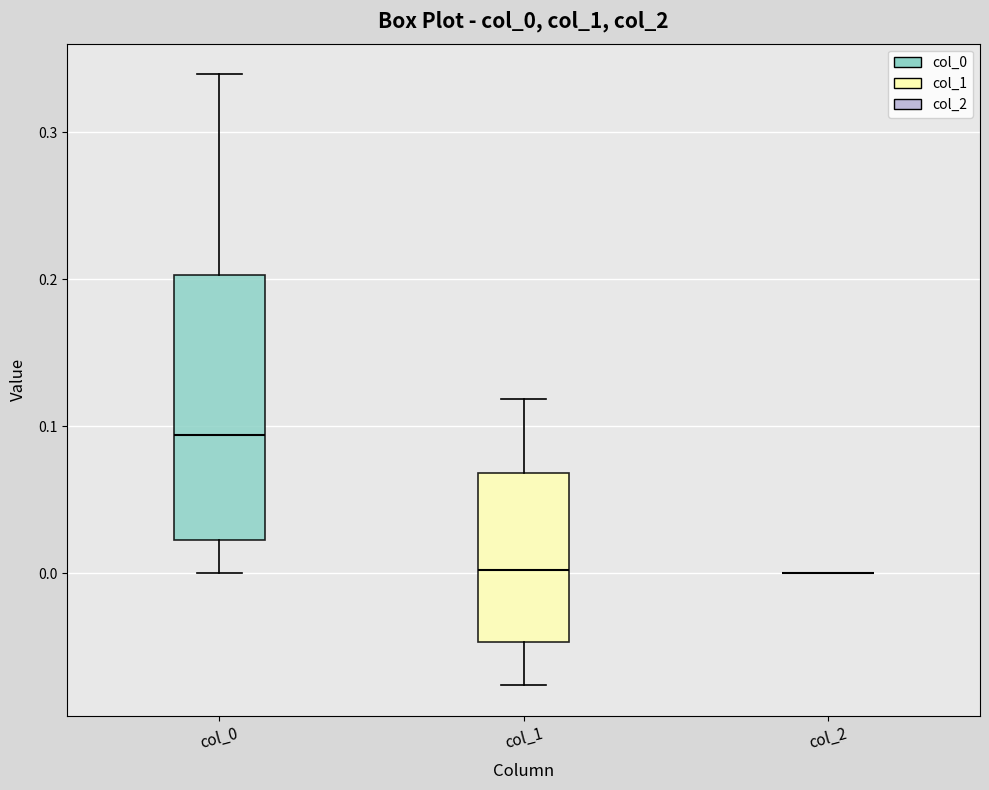

Reading left to right, read every box against the y-axis: the position of its median line, the range the box covers, and the ends of its whiskers. The values are not printed on the chart, so give them approximately, as read against the axis.

col_0: median 0.09, box 0.02 to 0.20, whiskers 0.00 to 0.34
col_1: median 0.00, box -0.05 to 0.07, whiskers -0.08 to 0.12
col_2: box collapsed to a line at 0.00, whiskers 0.00 to 0.00